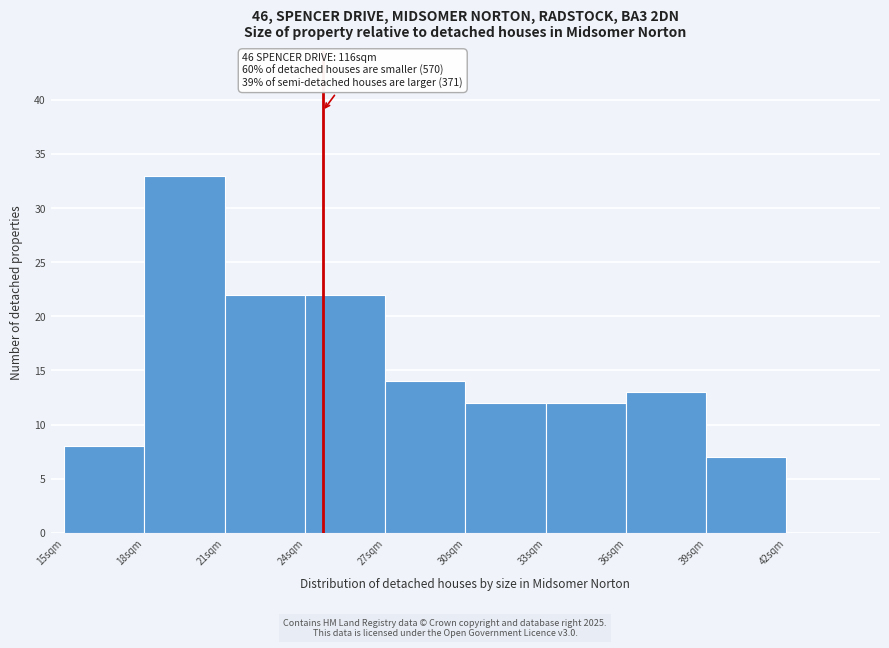

Which range on the x-axis has the tallest bar?

18 to 21